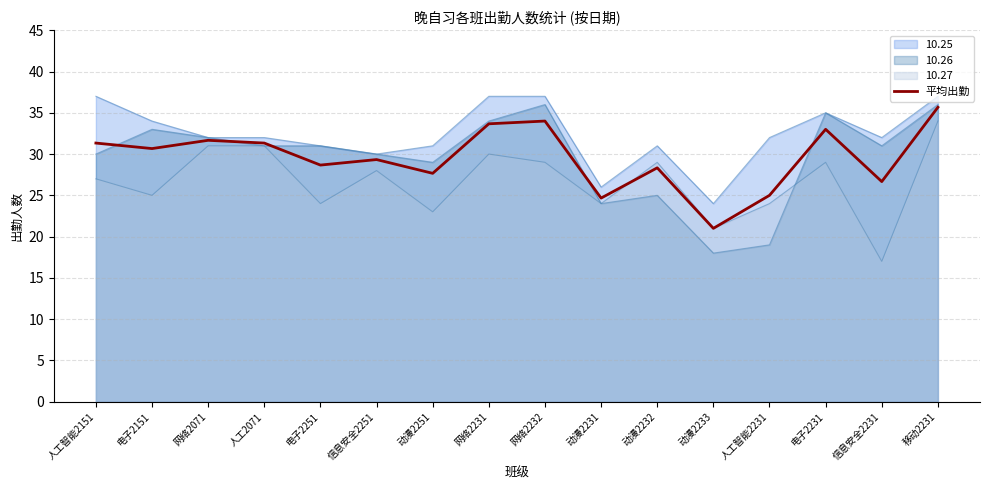

The chart shows a value of 28.3 at 动漫2232. True or false?

True